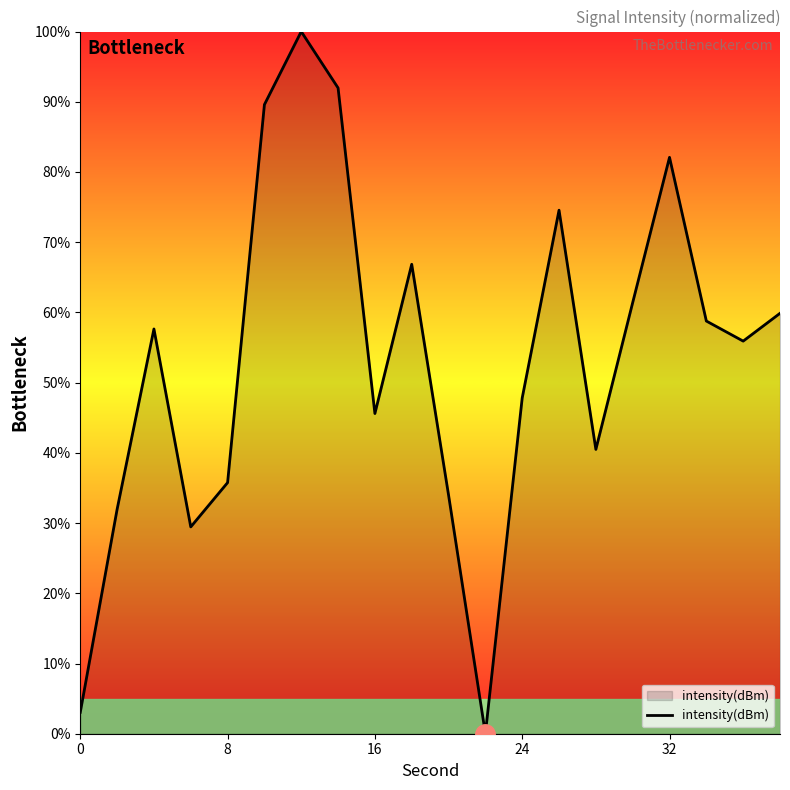

What is the difference between the maximum and minimum values?

100.0